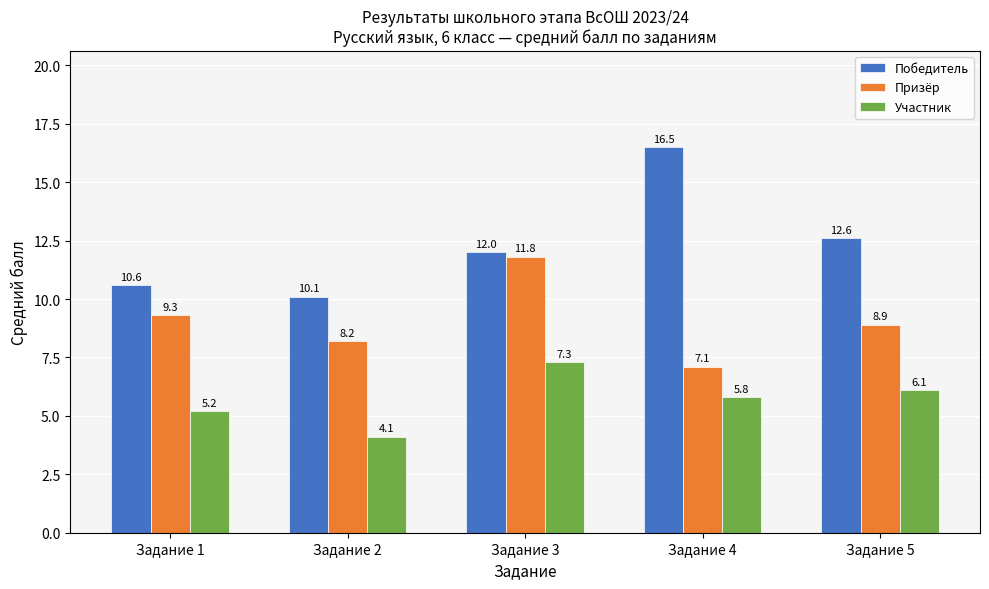

Reading left to right, transcribe all the data shown in this chart.

Победитель: Задание 1=10.6	Задание 2=10.1	Задание 3=12.0	Задание 4=16.5	Задание 5=12.6
Призёр: Задание 1=9.3	Задание 2=8.2	Задание 3=11.8	Задание 4=7.1	Задание 5=8.9
Участник: Задание 1=5.2	Задание 2=4.1	Задание 3=7.3	Задание 4=5.8	Задание 5=6.1